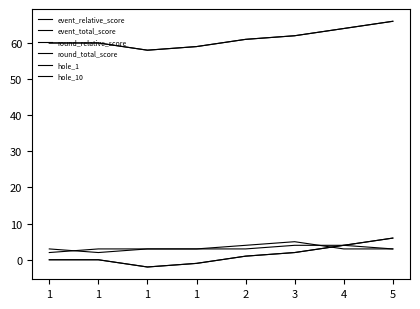

What is the difference between the maximum and minimum values in the round_relative_score series?

8